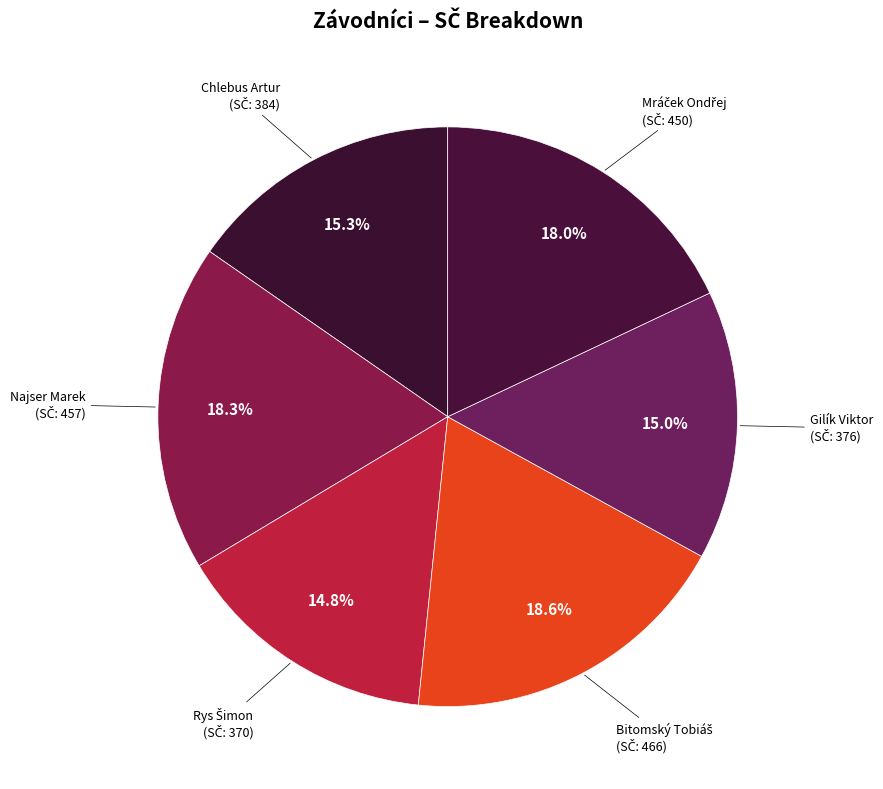

How many segments does this pie chart have?

6